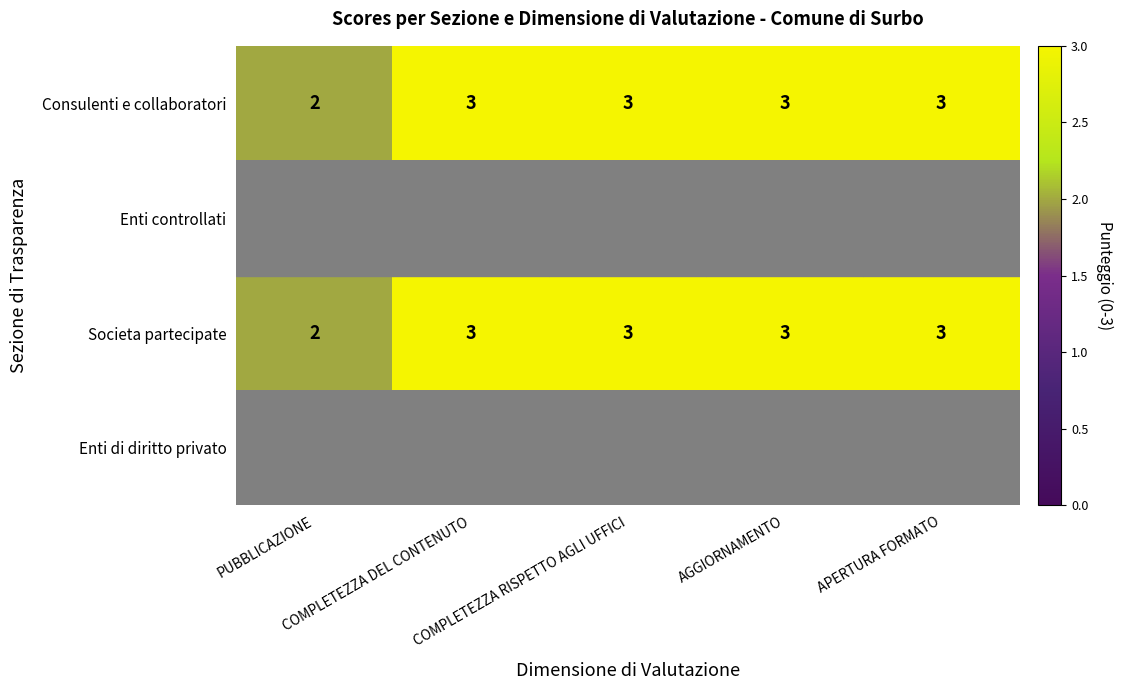

What is the sum of all Consulenti e collaboratori values?

14